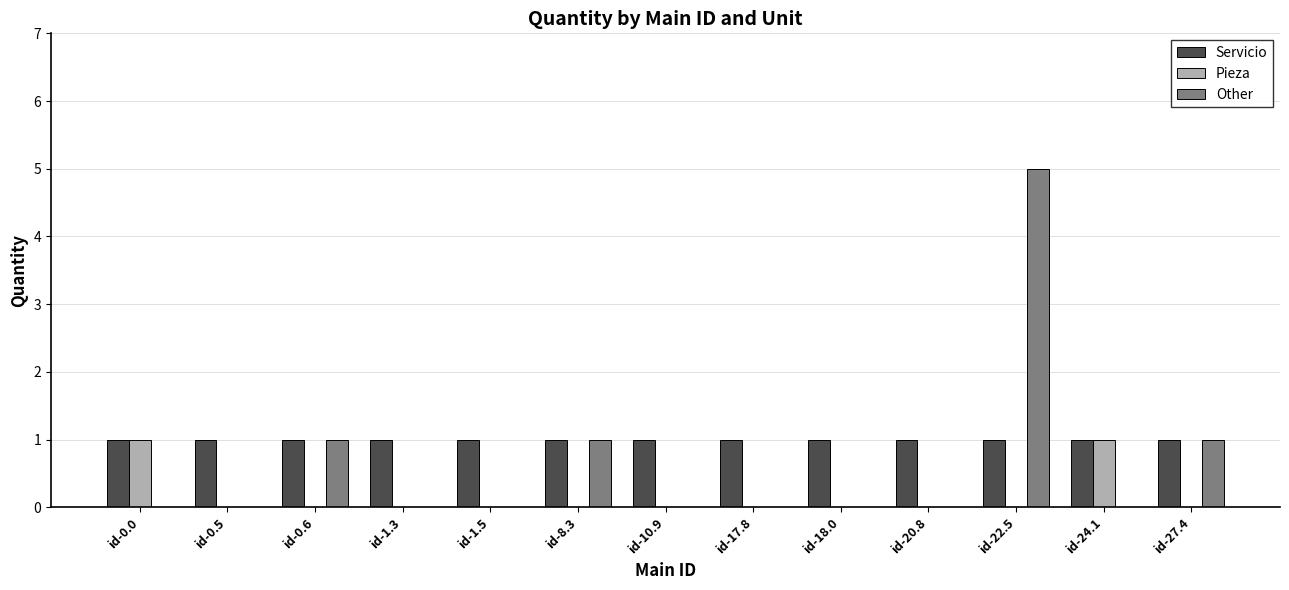

The value of Other at id-22.5 is 7. True or false?

False